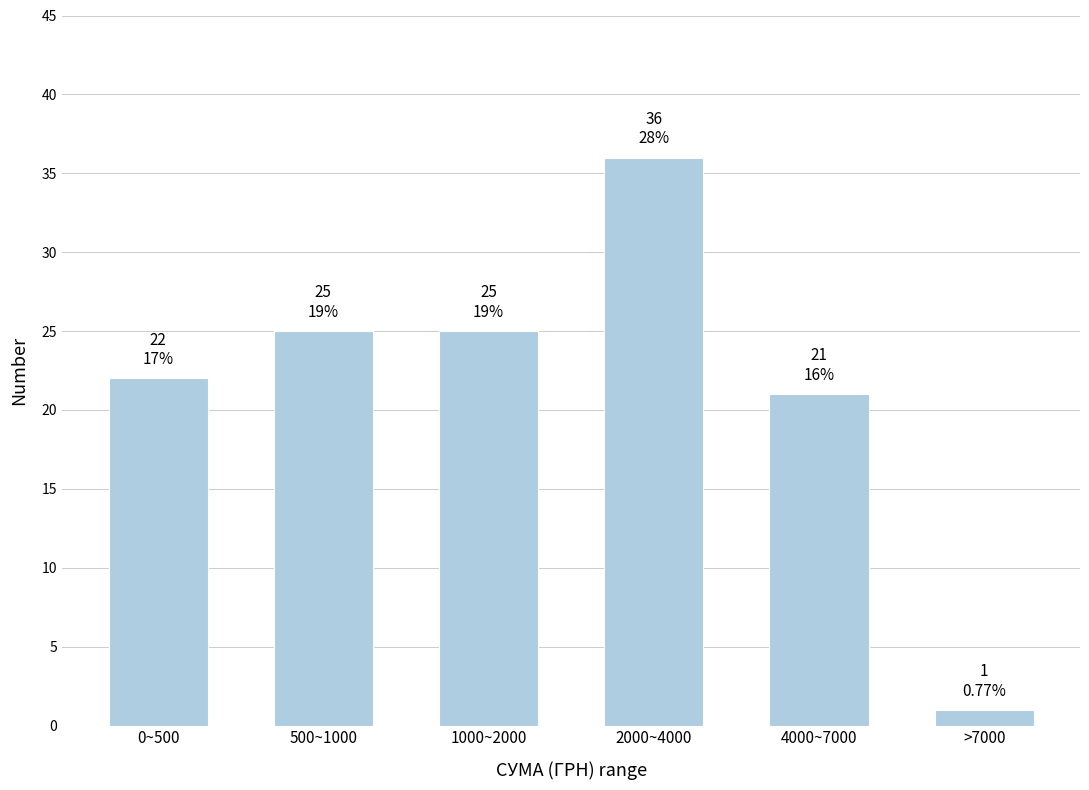

Reading left to right, transcribe all the data shown in this chart.

0~500=22	500~1000=25	1000~2000=25	2000~4000=36	4000~7000=21	>7000=1